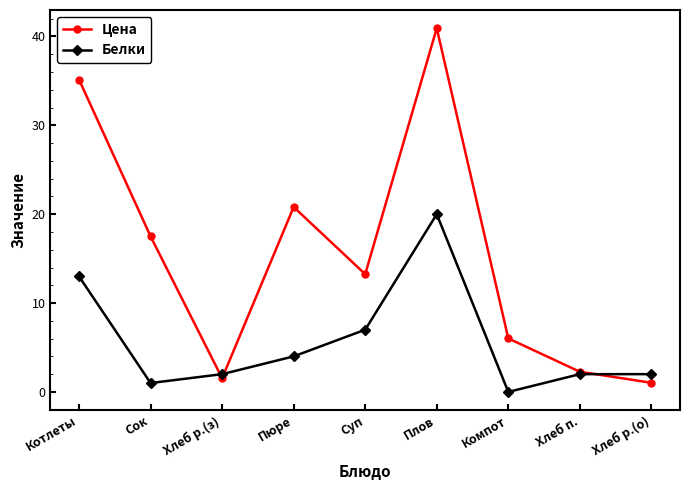

Where does the Белки series first go above 2?

Котлеты